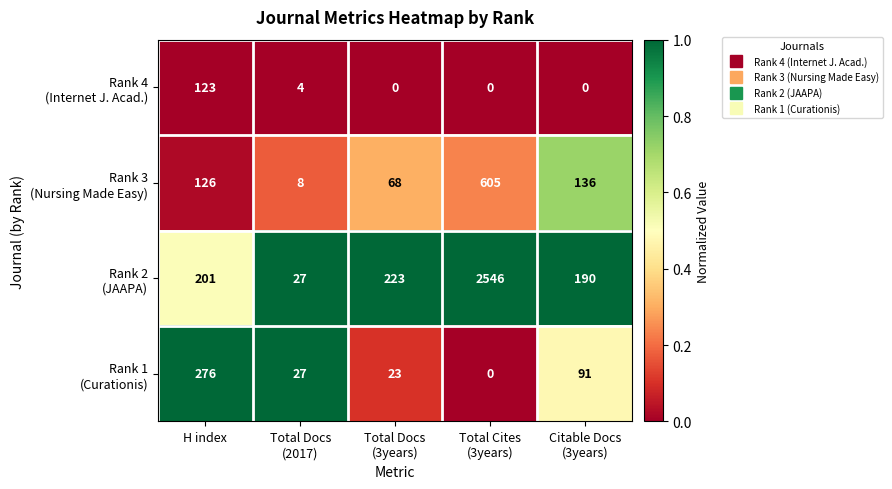

At how many categories does at least one series exceed 140?

4